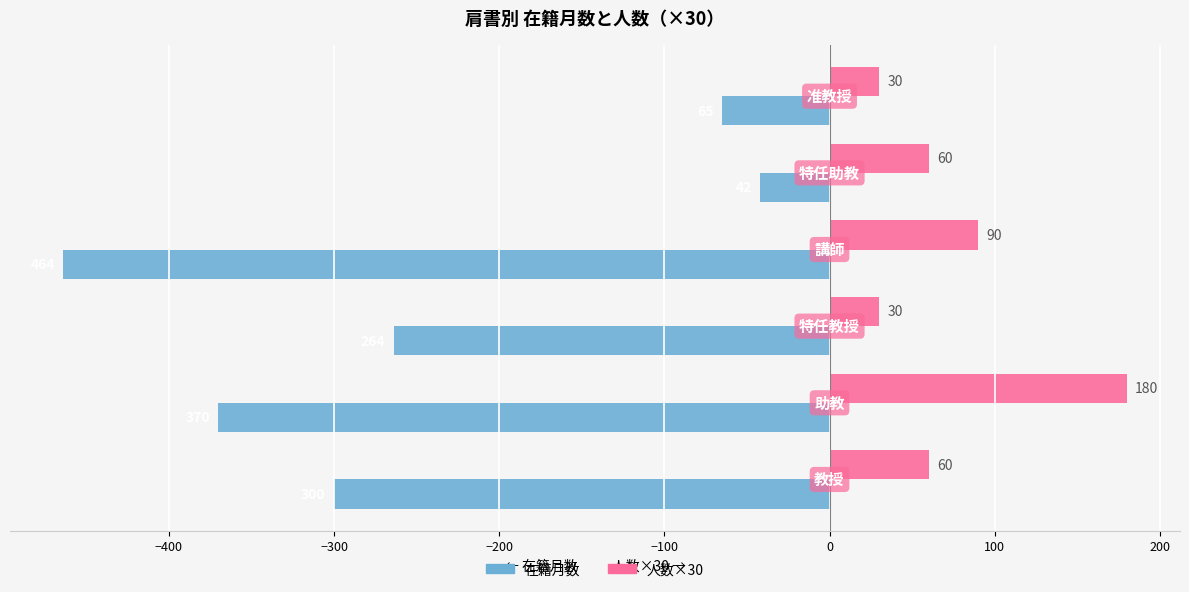

Count the number of data series in this chart.

2